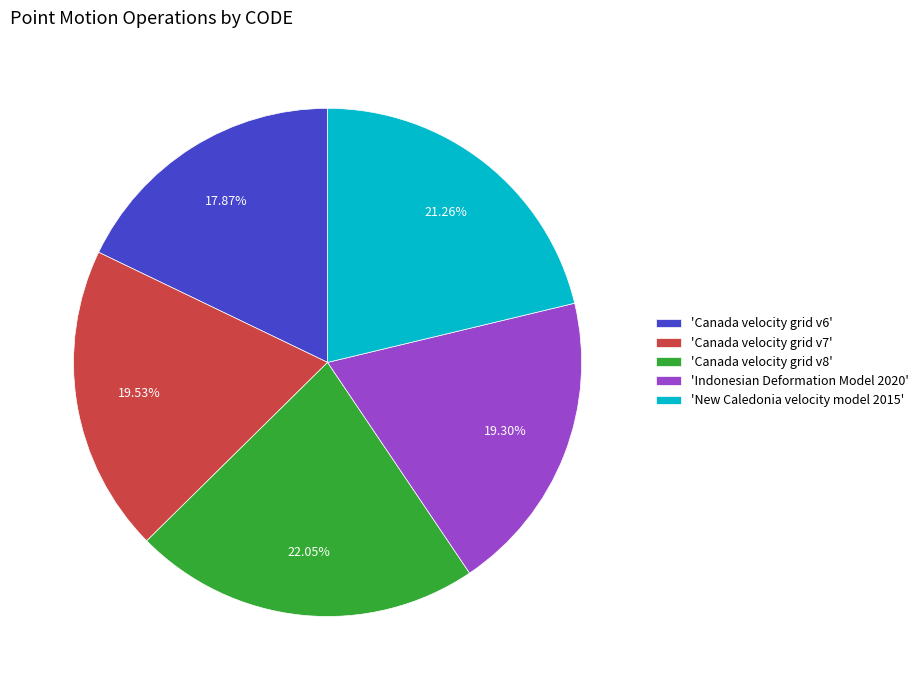

How many slices are in this pie chart?

5